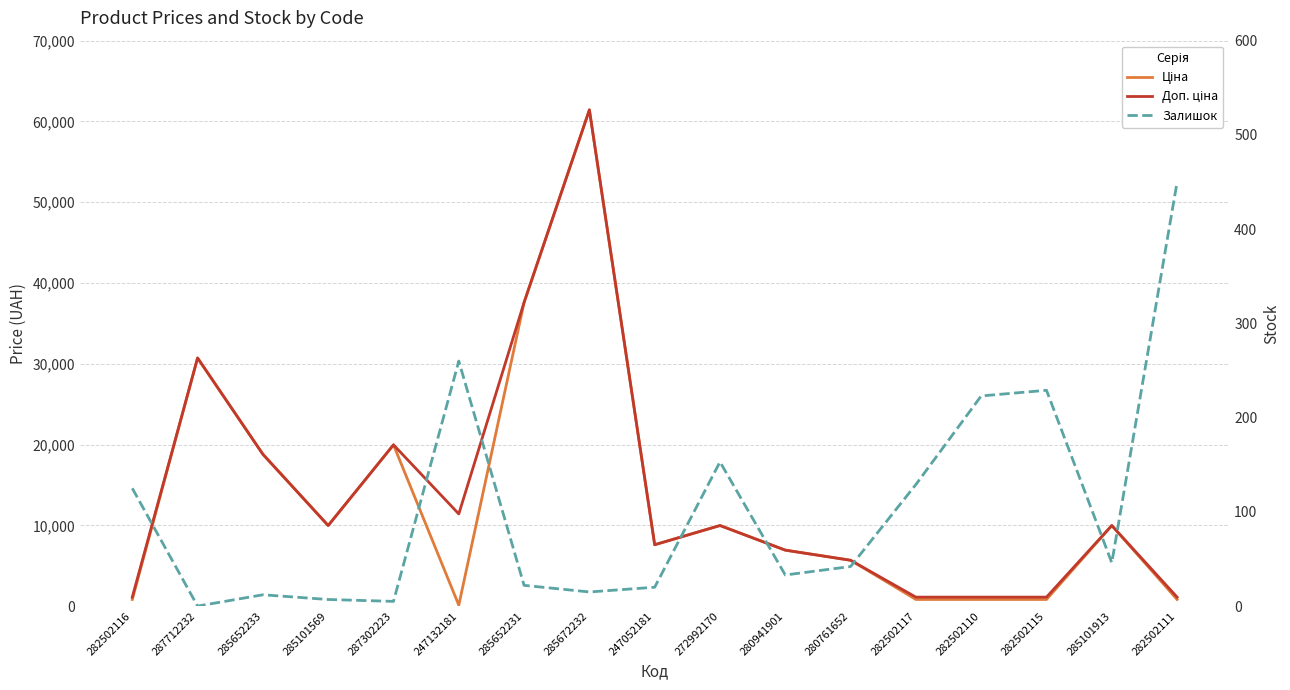

In Залишок, how many points are lower than both neighbors (excluding endpoints)?

5